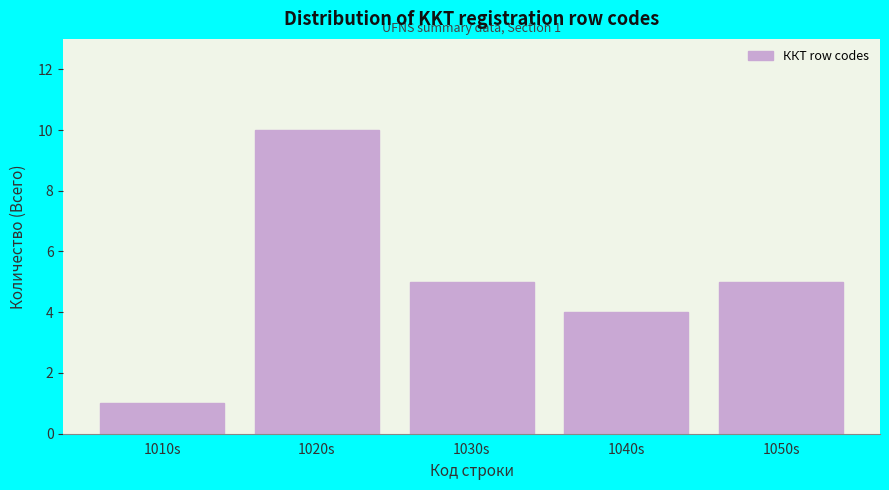

Reading left to right, extract all data points from this chart.

1010s=1	1020s=10	1030s=5	1040s=4	1050s=5